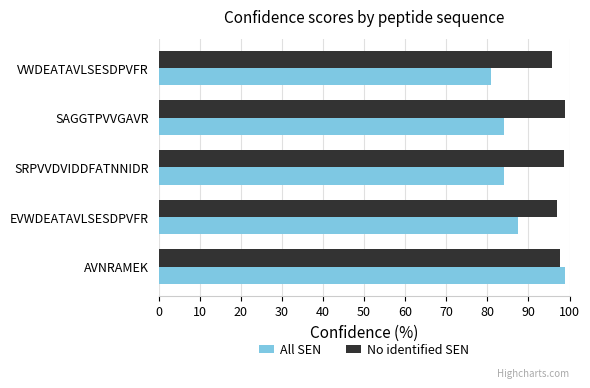

What is the spread (max minus min) of values at EVWDEATAVLSESDPVFR?

9.4